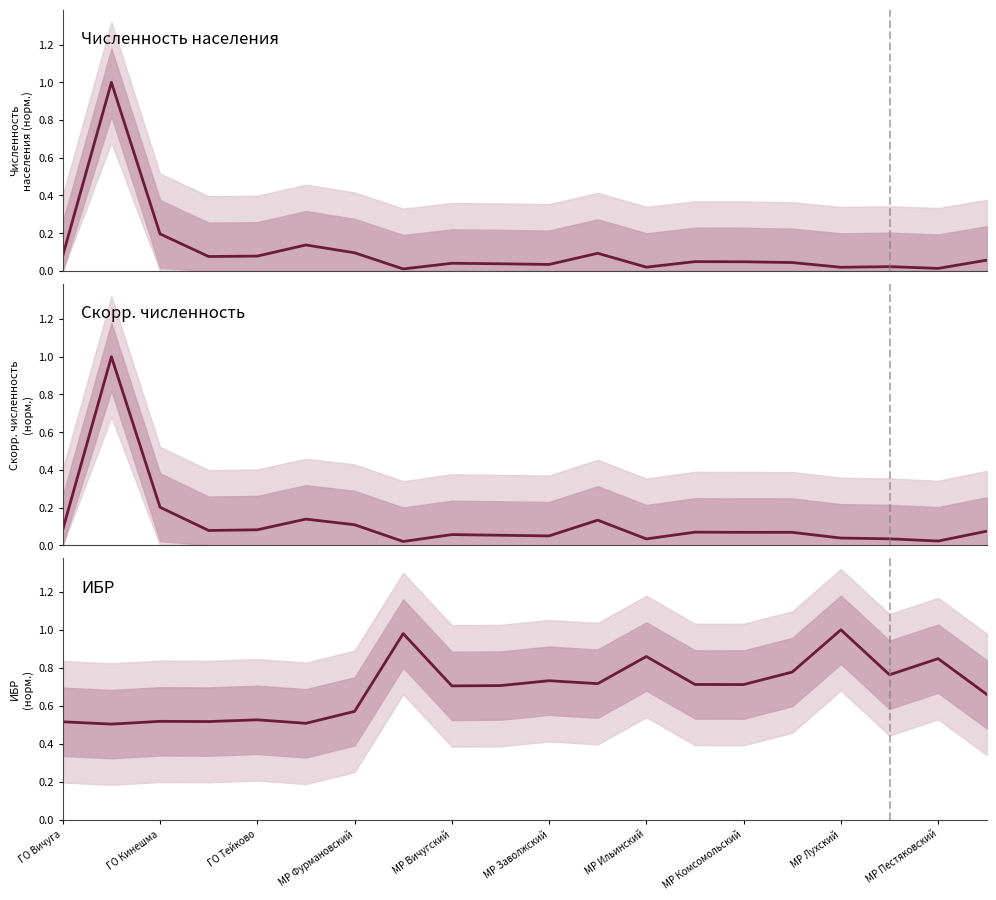

Reading left to right, transcribe all the data shown in this chart.

Численность населения: 0.1	1.0	0.2	0.1	0.1	0.1	0.1	0.0	0.0	0.0	0.0	0.1	0.0	0.0	0.0	0.0	0.0	0.0	0.0	0.1
Скорр. численность: 0.1	1.0	0.2	0.1	0.1	0.1	0.1	0.0	0.1	0.1	0.0	0.1	0.0	0.1	0.1	0.1	0.0	0.0	0.0	0.1
ИБР: 0.5	0.5	0.5	0.5	0.5	0.5	0.6	1.0	0.7	0.7	0.7	0.7	0.9	0.7	0.7	0.8	1.0	0.8	0.8	0.7